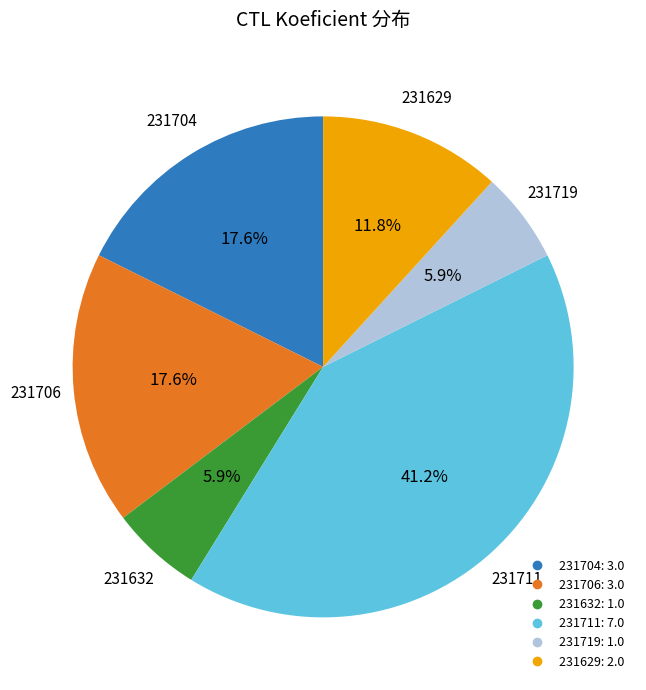

To the nearest percent, what is the combined percentage of 231706 and 231629?

29%